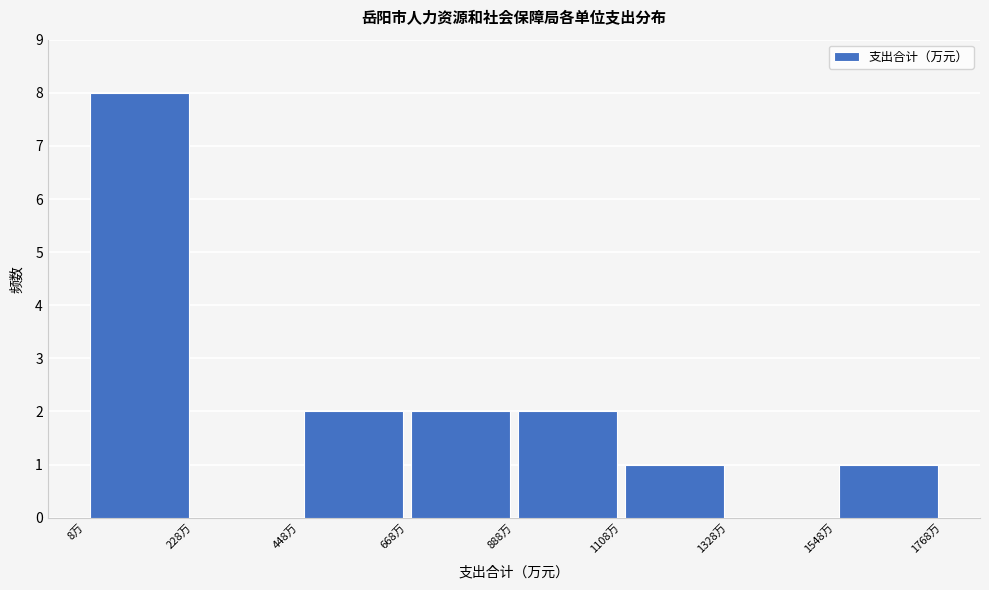

What is the height of the bar covering 450 to 650 on the x-axis? Neither the bar edges nor the heights are printed on the chart, so give them approximately, as read against the axes.

2